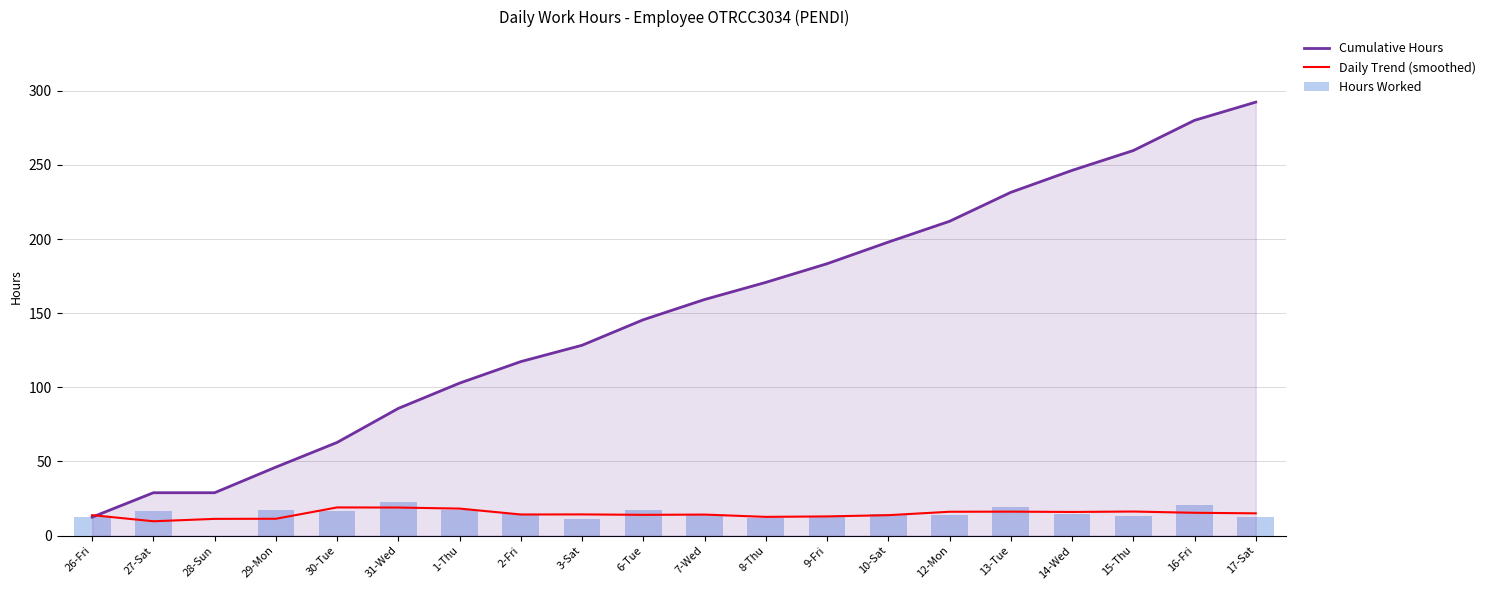

Reading left to right, transcribe all the data shown in this chart.

Cumulative Hours: 26-Fri=12.4	27-Sat=28.9	28-Sun=28.9	29-Mon=46.2	30-Tue=62.8	31-Wed=85.8	1-Thu=102.8	2-Fri=117.3	3-Sat=128.4	6-Tue=145.6	7-Wed=159.2	8-Thu=170.8	9-Fri=183.4	10-Sat=198.0	12-Mon=212.0	13-Tue=231.5	14-Wed=246.3	15-Thu=259.7	16-Fri=280.1	17-Sat=292.4
Daily Trend (smoothed): 26-Fri=13.8	27-Sat=9.6	28-Sun=11.2	29-Mon=11.3	30-Tue=19.0	31-Wed=18.9	1-Thu=18.2	2-Fri=14.2	3-Sat=14.3	6-Tue=14.0	7-Wed=14.1	8-Thu=12.6	9-Fri=12.9	10-Sat=13.7	12-Mon=16.0	13-Tue=16.1	14-Wed=15.9	15-Thu=16.2	16-Fri=15.4	17-Sat=15.0
Hours Worked: 26-Fri=12.4	27-Sat=16.4	28-Sun=0.0	29-Mon=17.3	30-Tue=16.7	31-Wed=23.0	1-Thu=17.1	2-Fri=14.5	3-Sat=11.0	6-Tue=17.2	7-Wed=13.6	8-Thu=11.6	9-Fri=12.6	10-Sat=14.6	12-Mon=14.0	13-Tue=19.5	14-Wed=14.8	15-Thu=13.4	16-Fri=20.4	17-Sat=12.3